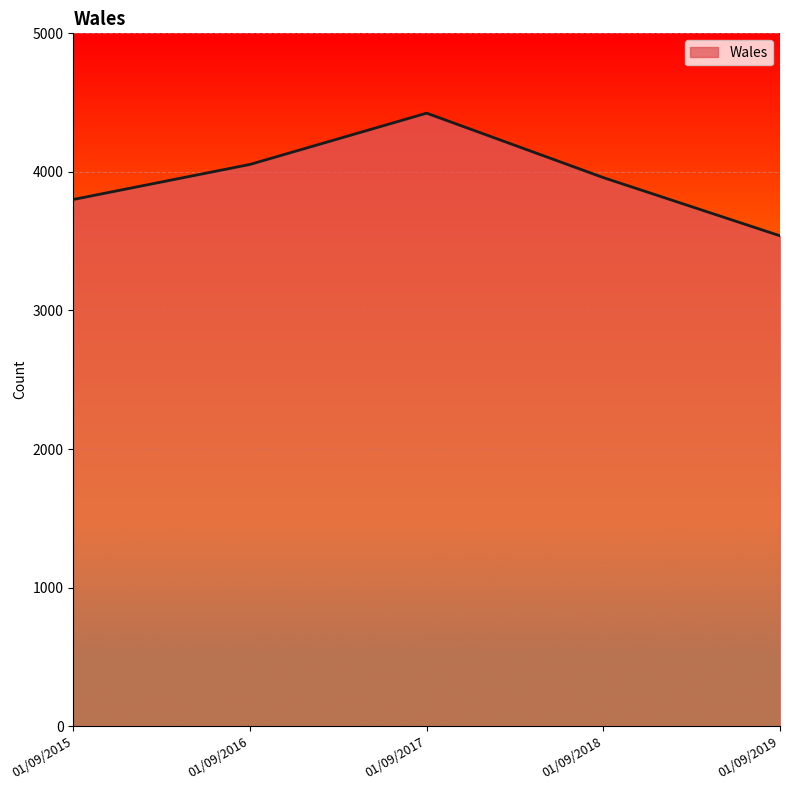

What is the difference between the values at 01/09/2015 and 01/09/2017?

623